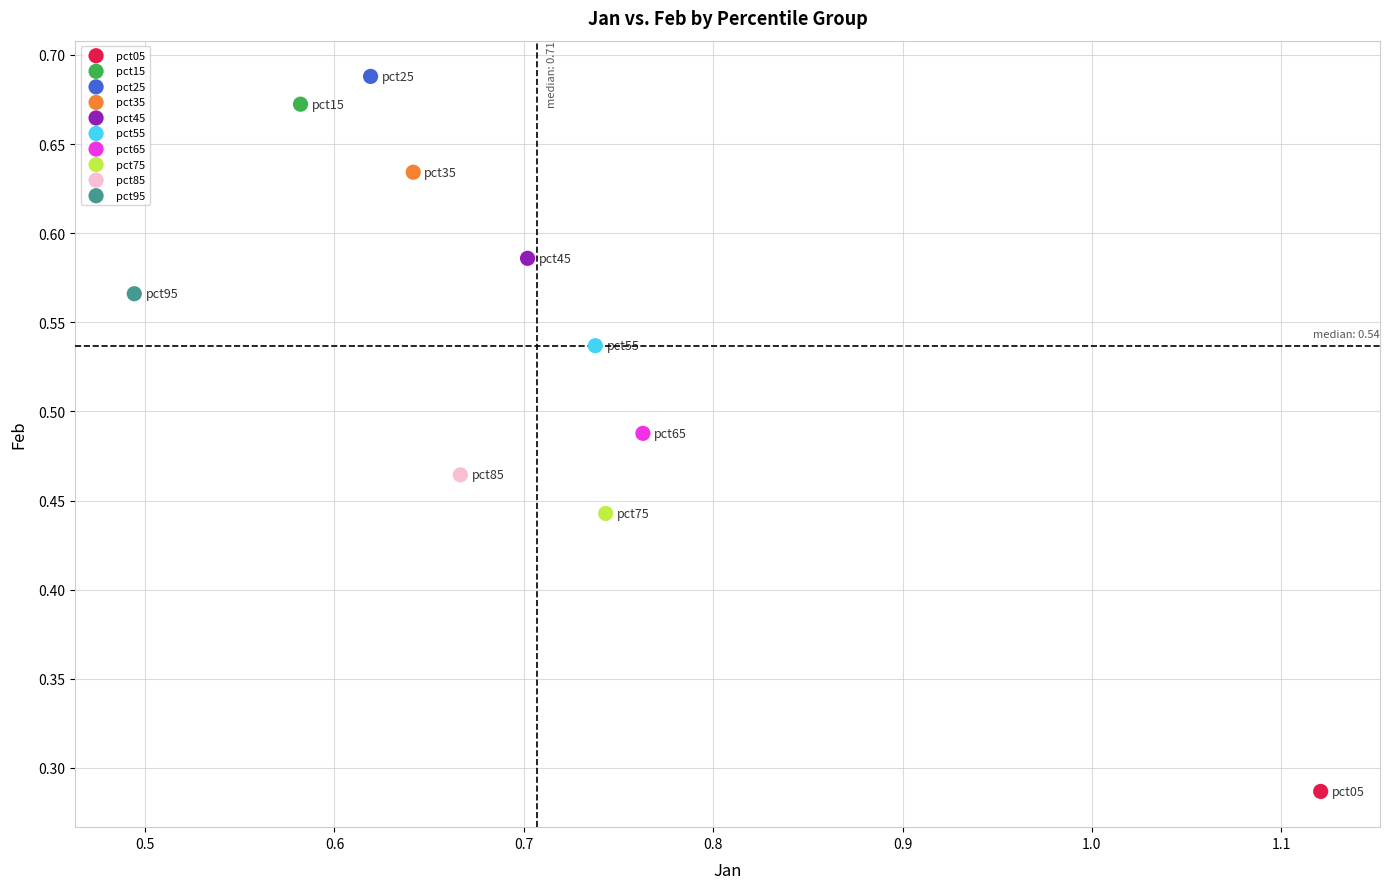

Which series reaches the minimum Y coordinate?

pct05